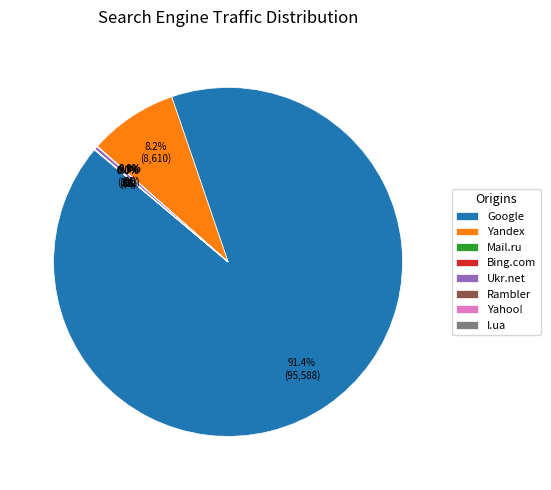

The Ukr.net slice represents 0% of the pie. True or false?

True